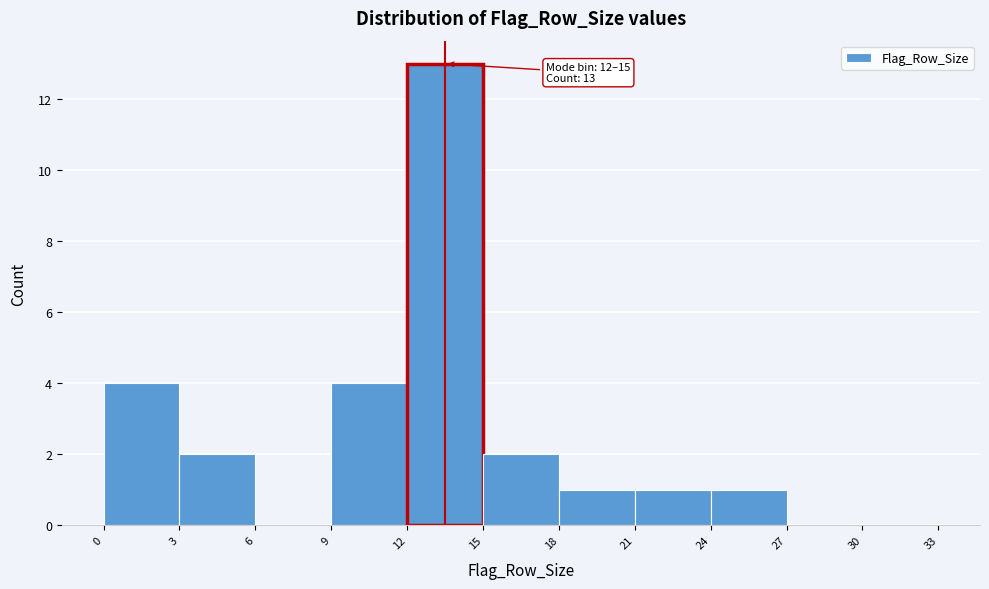

Which range on the x-axis has the tallest bar?

12 to 15